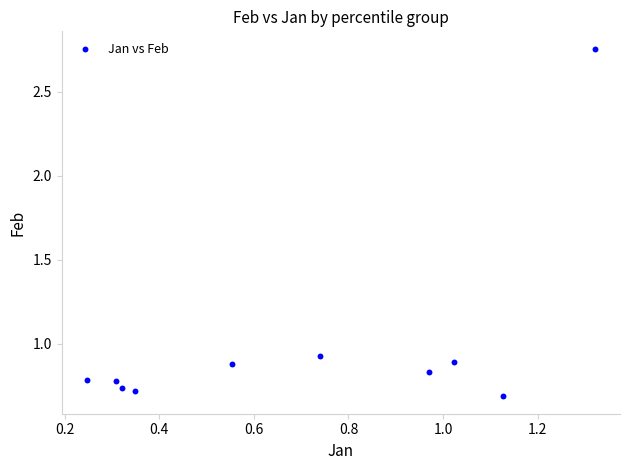

What is the range of Y values (max minus min)?

2.1